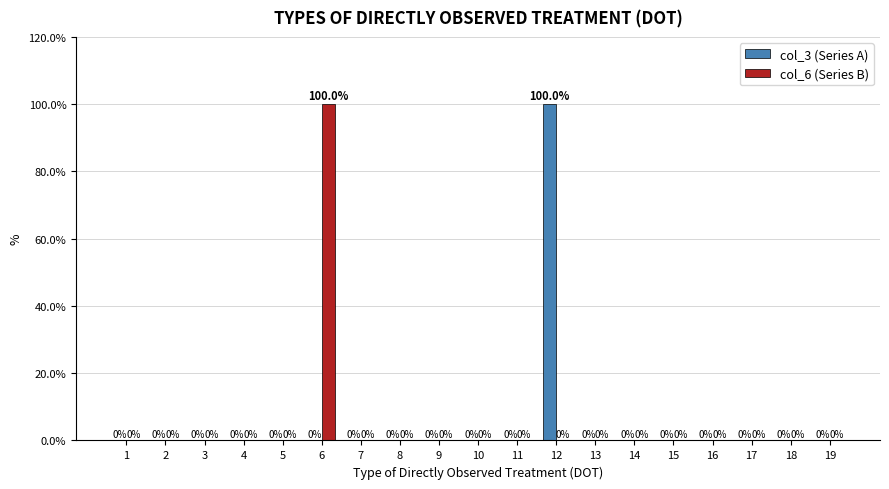

Reading left to right, what are all the values shown in this chart?

col_3 (Series A): 0	0	0	0	0	0	0	0	0	0	0	100	0	0	0	0	0	0	0
col_6 (Series B): 0	0	0	0	0	100	0	0	0	0	0	0	0	0	0	0	0	0	0